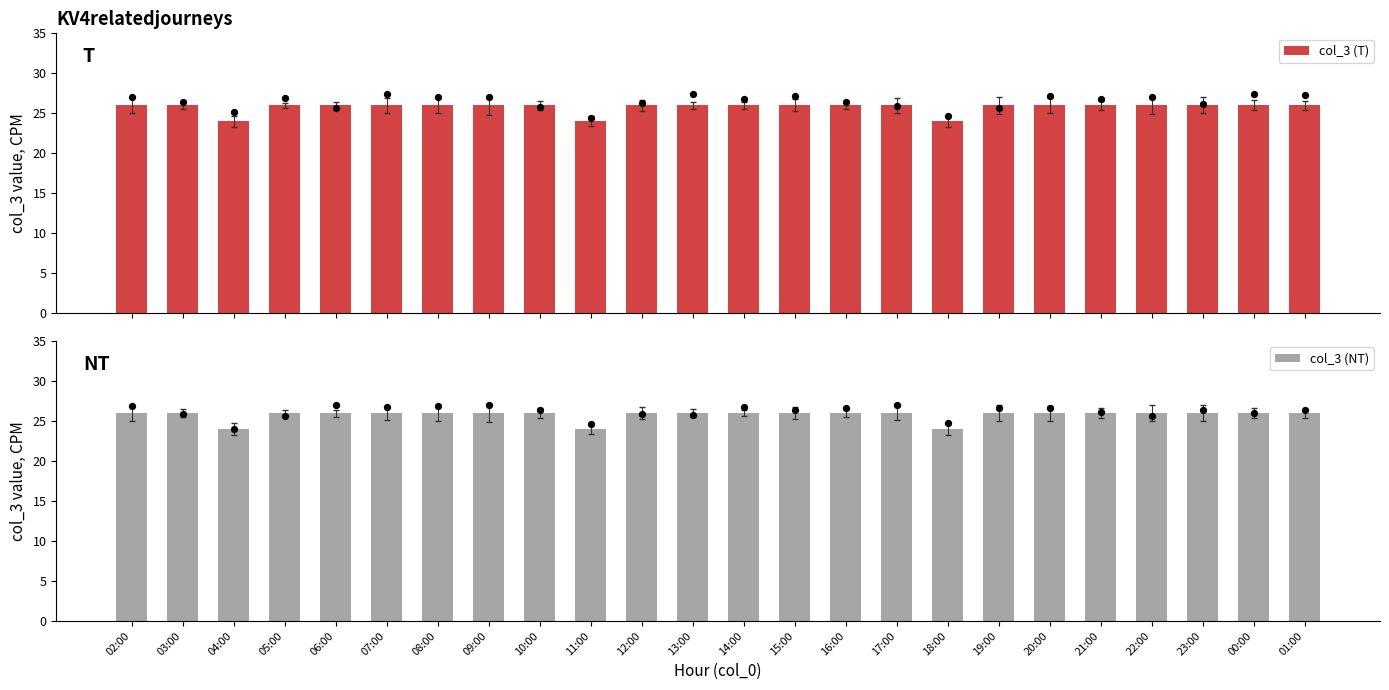

Which series contains the highest Y value?

col_3 (T)